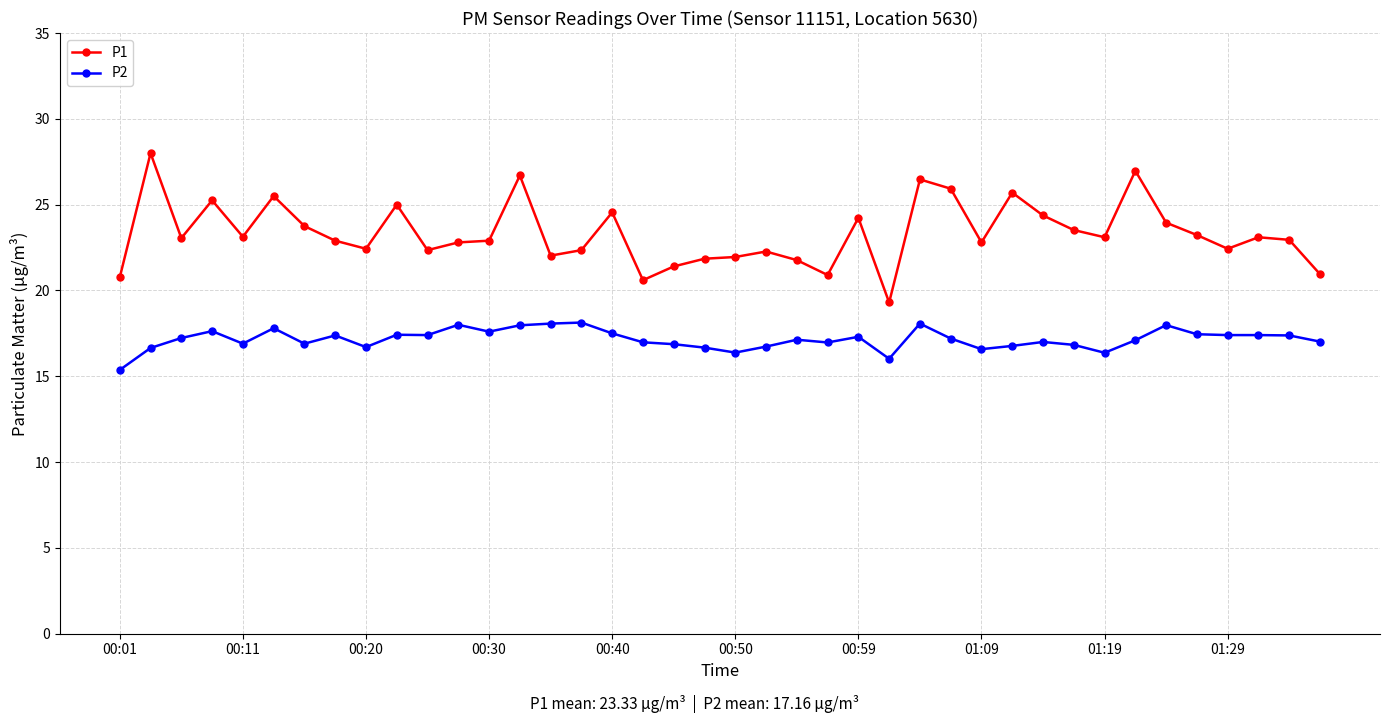

Does the chart have visible grid lines?

Yes